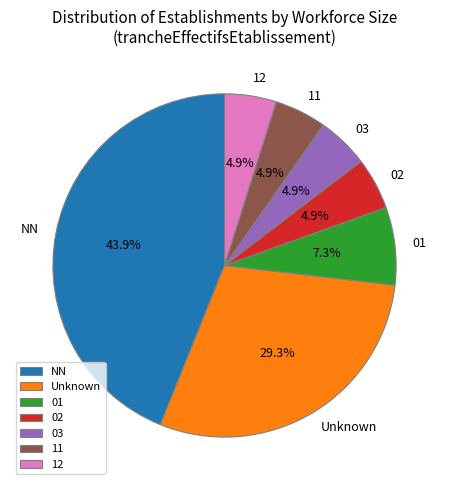

What percentage is NOT represented by 11?

95.1%